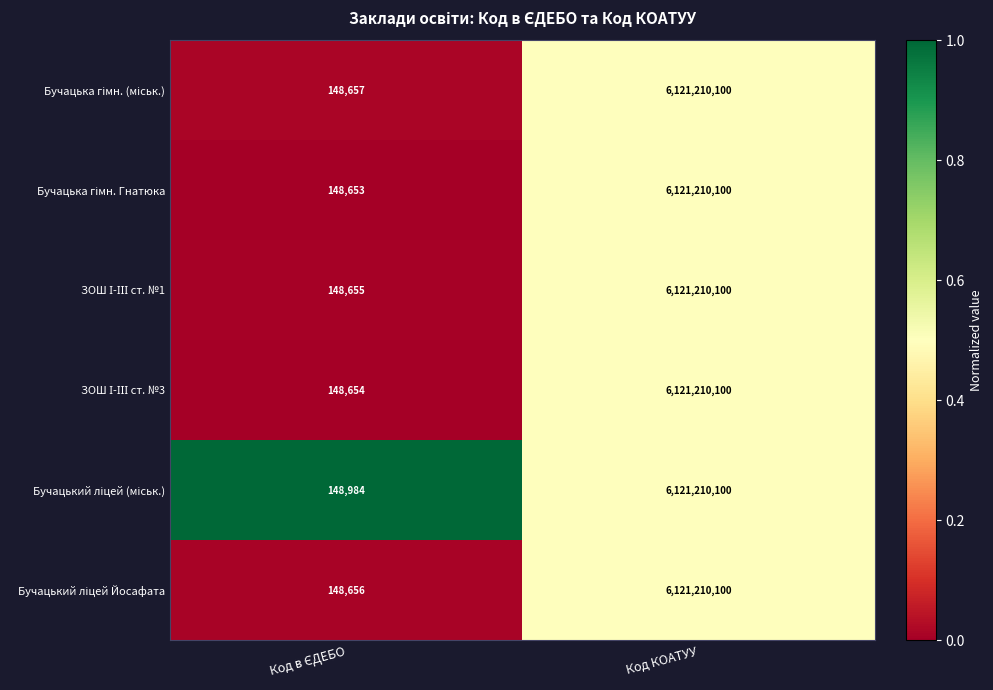

What is the total value across all series at Код КОАТУУ?

36727260600